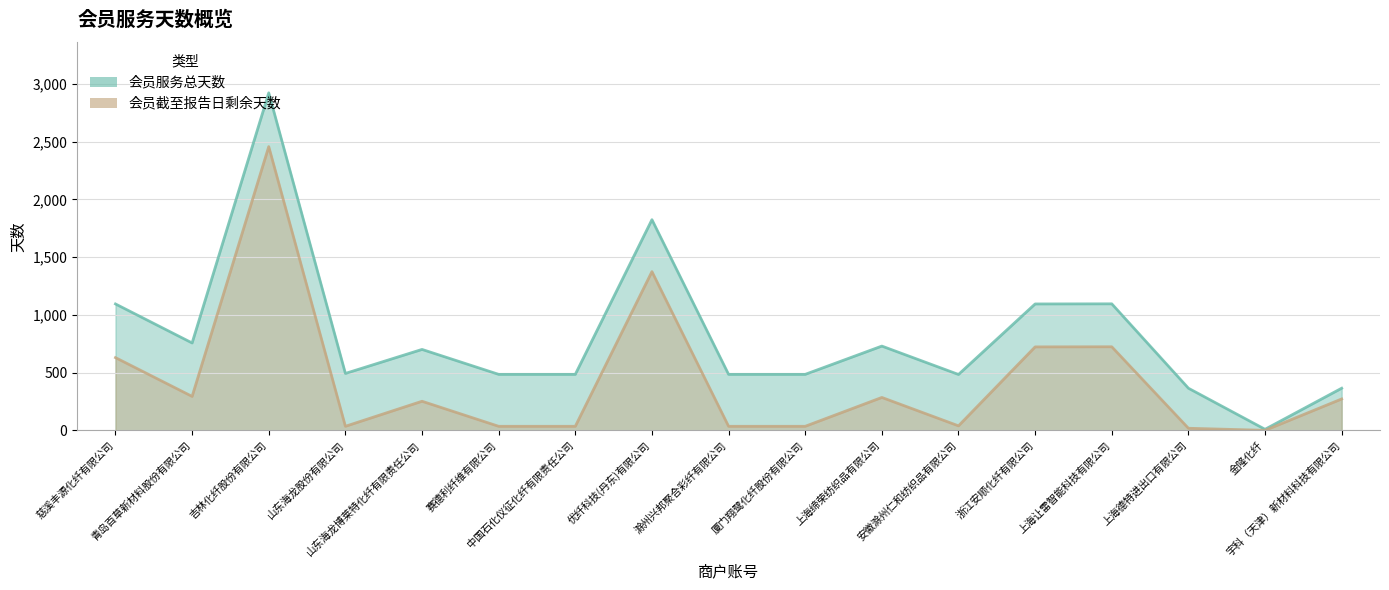

How many lines are shown in the chart?

2